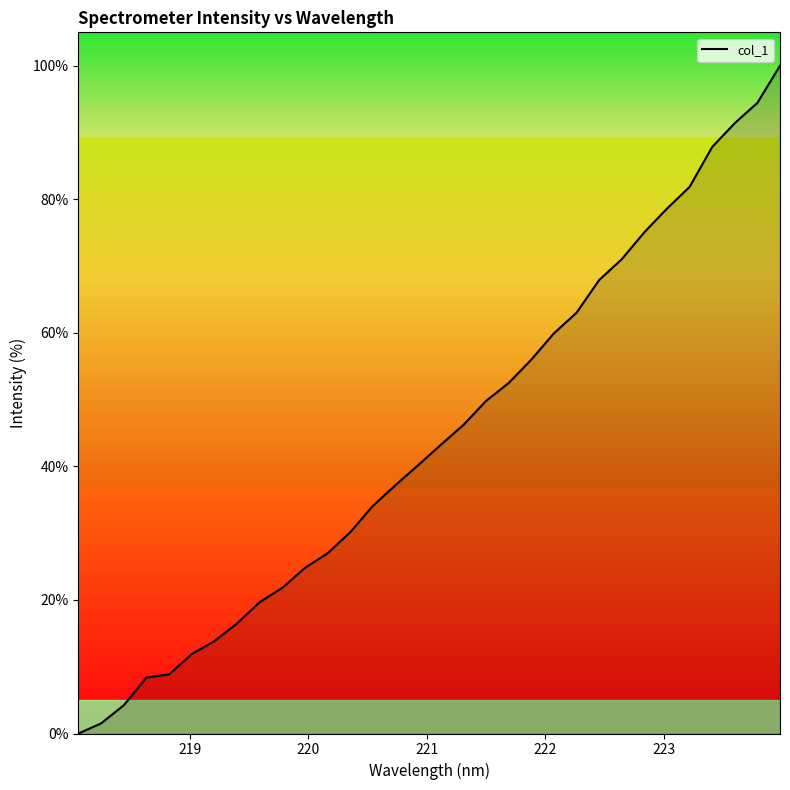

What is the difference between the maximum and minimum values?

100.0